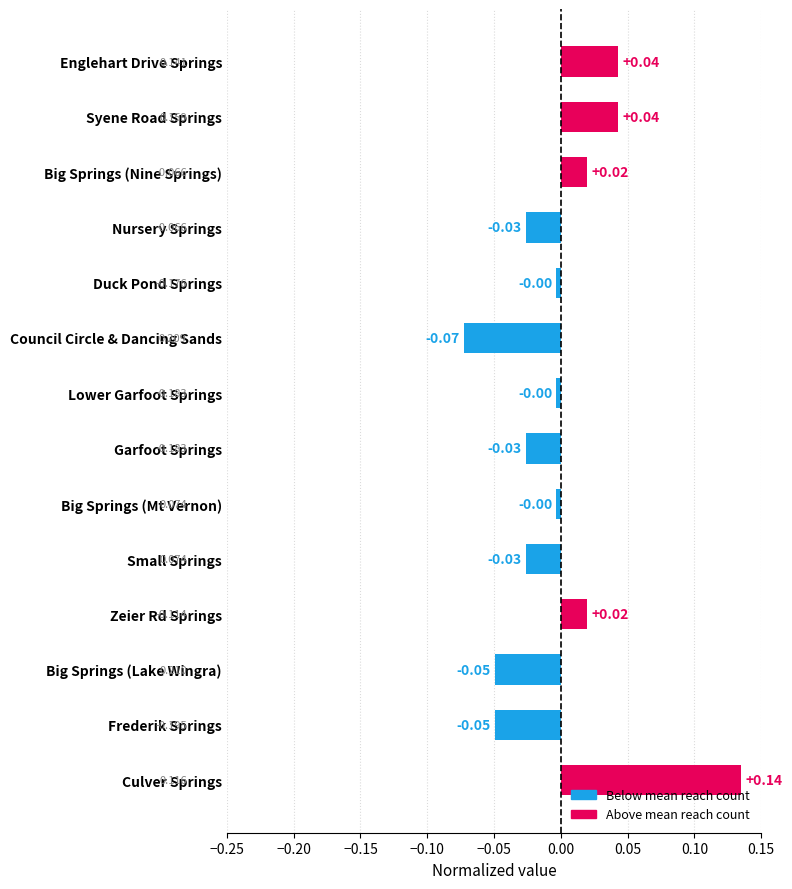

Which category has the lowest value across all series?

Council Circle & Dancing Sands